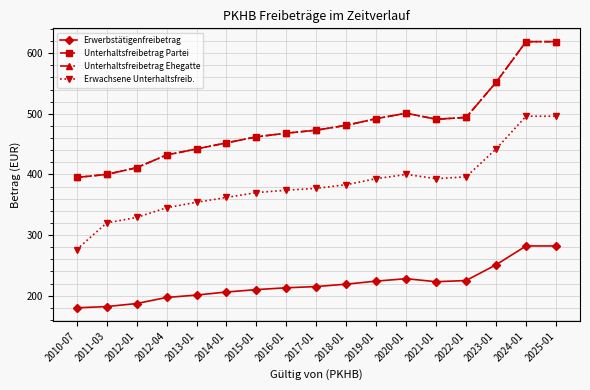

Is it true that Erwerbstätigenfreibetrag equals 330 at 2012-04?

False